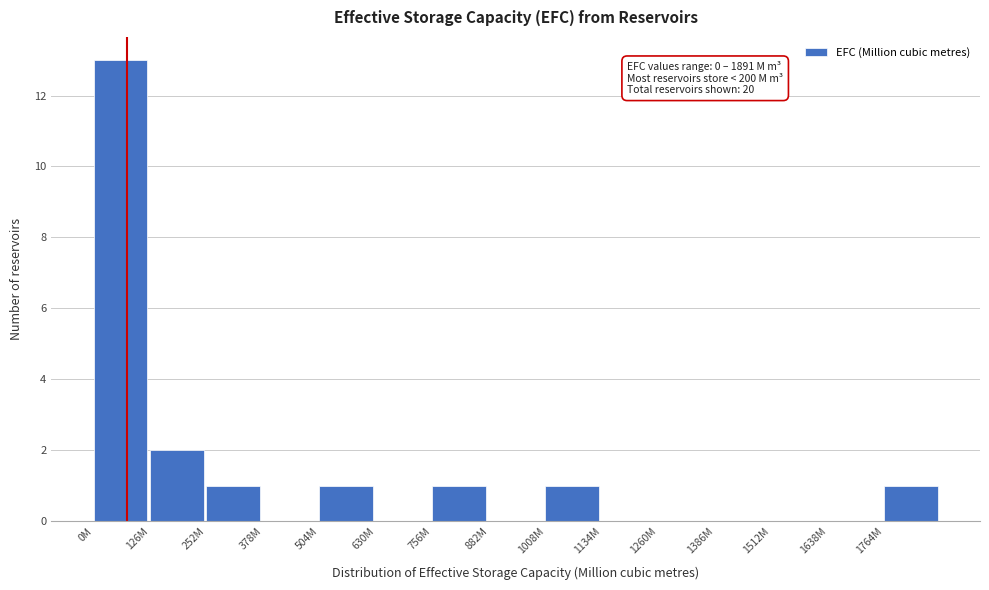

Approximately how many times larger is the value at 1008M compared to 252M?

1.0